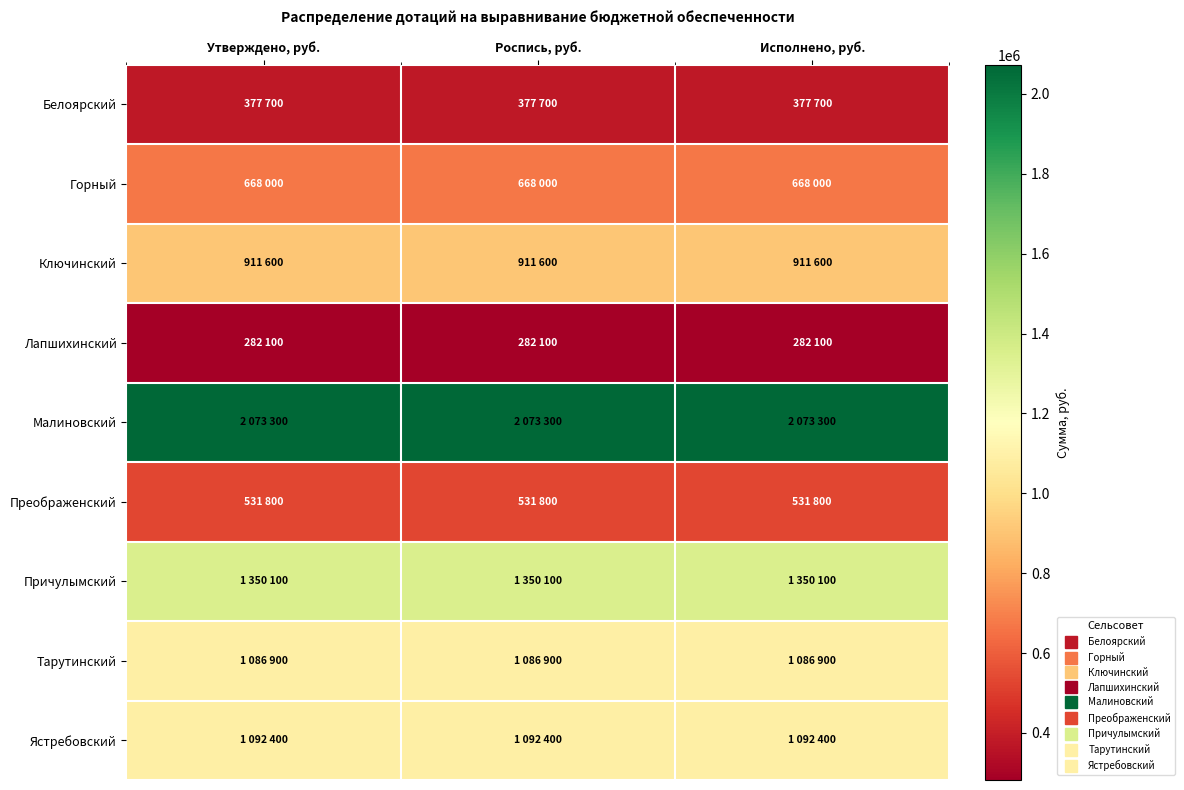

Which has a higher value, Роспись, руб. or Утверждено, руб.?

Роспись, руб.